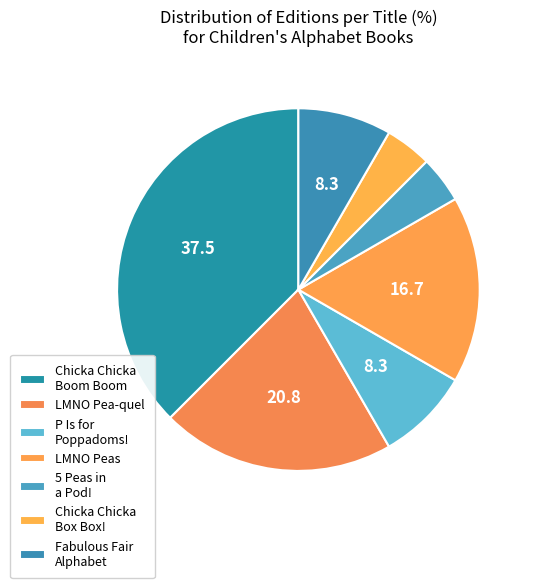

Is Chicka Chicka Boom Boom the majority of the pie?

No